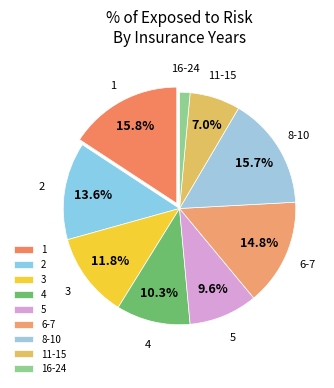

Between 1 and 6-7, which is larger?

1